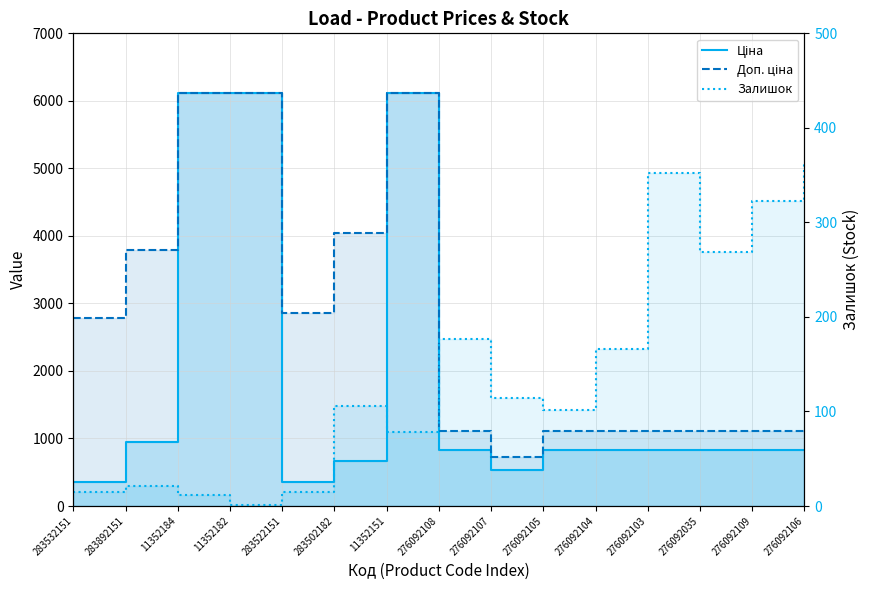

How many lines are shown in the chart?

3